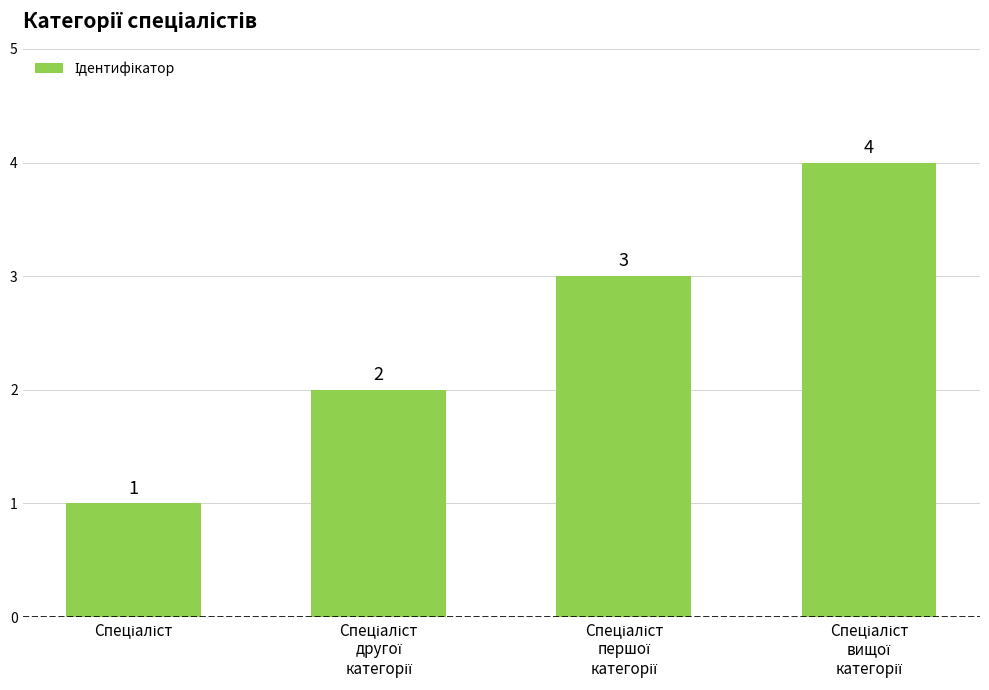

What is the value of the 1st bar from the left?

1